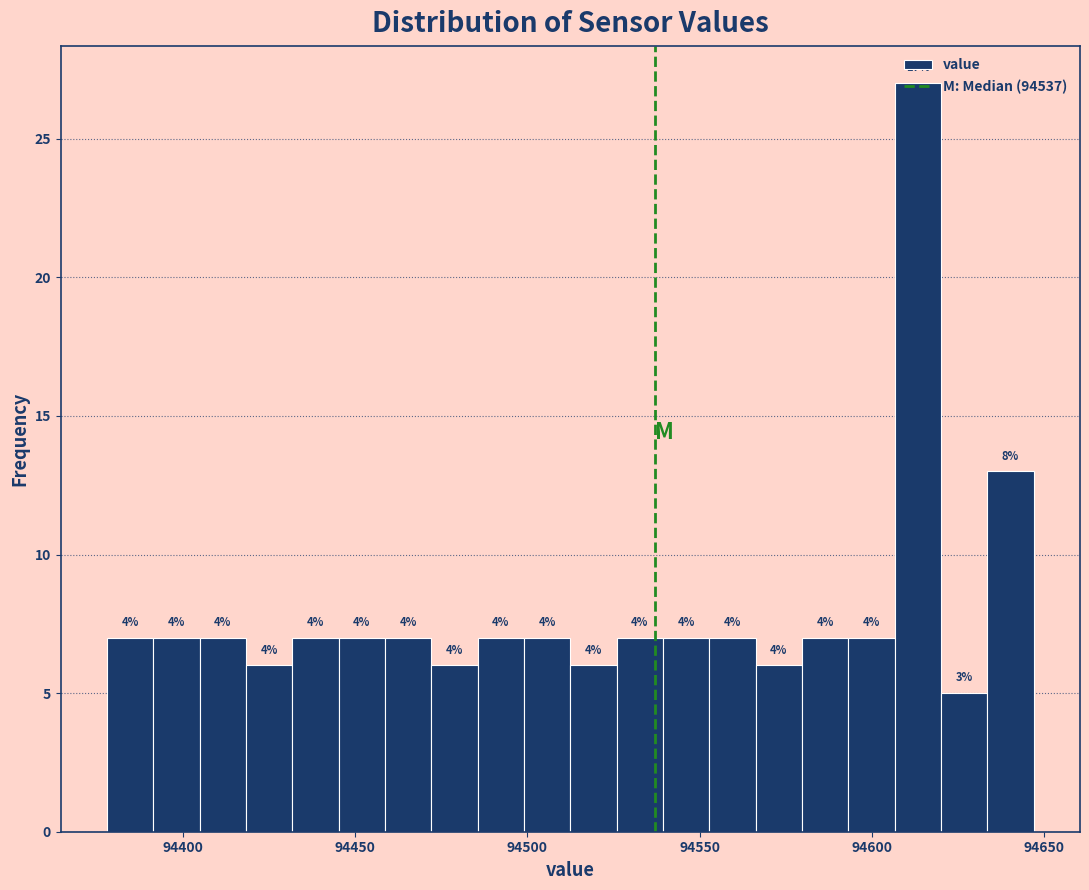

Read against the x-axis, roughly where is the centre of the tallest bar?

94615